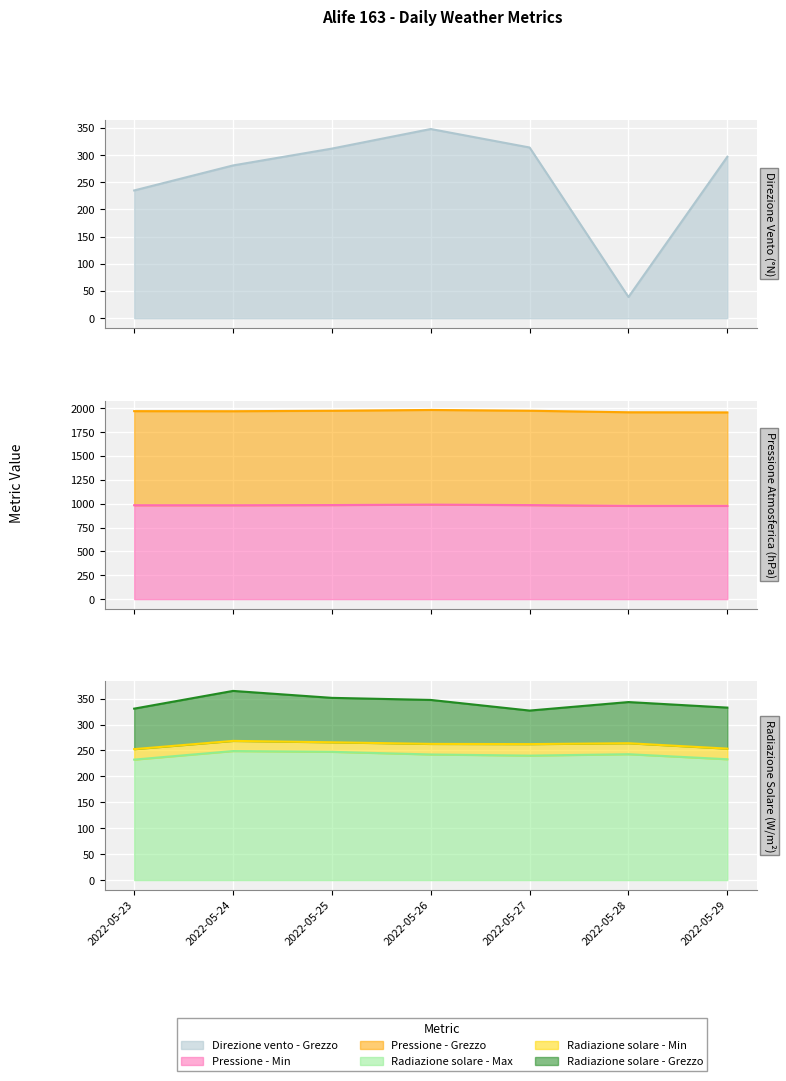

Which series changed the most between 2022-05-26 and 2022-05-27?

Direzione vento - Grezzo